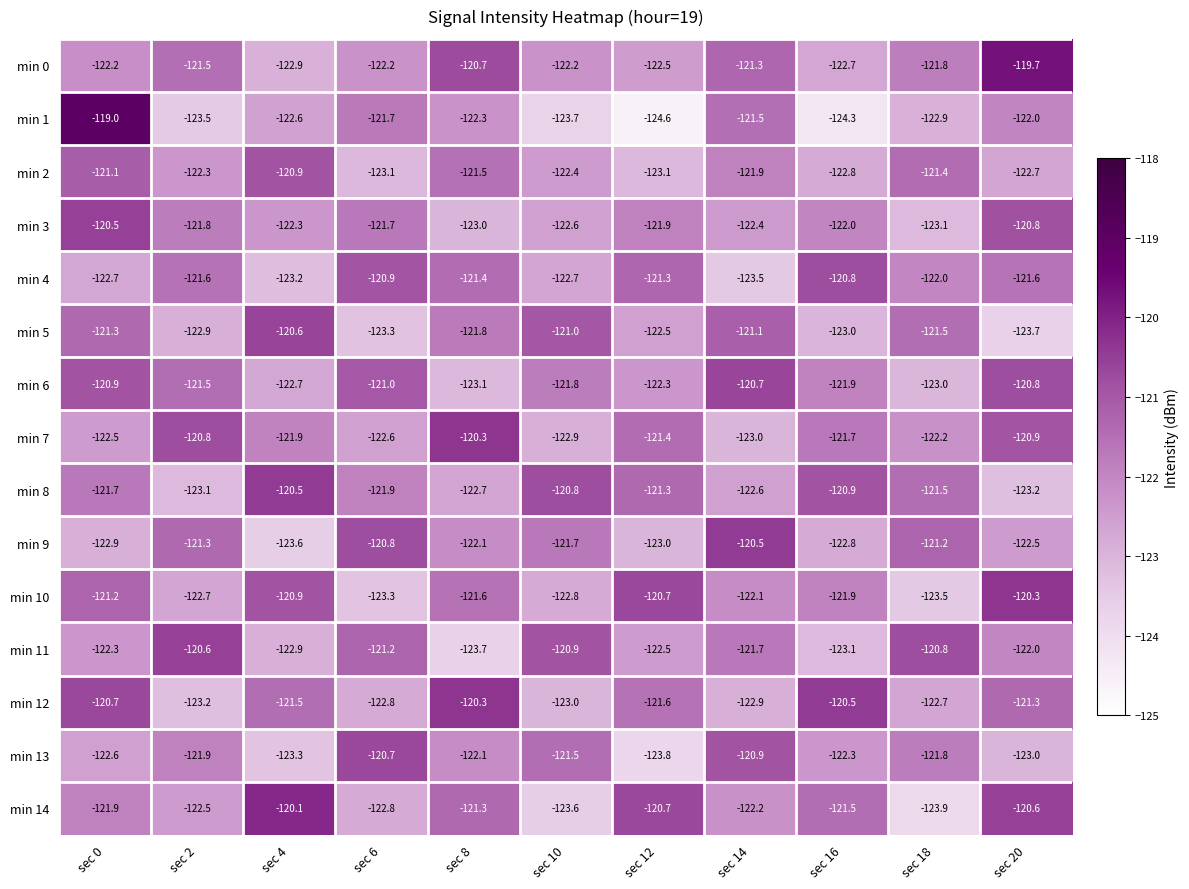

Rank the categories by min 11 value from highest to lowest.

sec 2, sec 18, sec 10, sec 6, sec 14, sec 20, sec 0, sec 12, sec 4, sec 16, sec 8